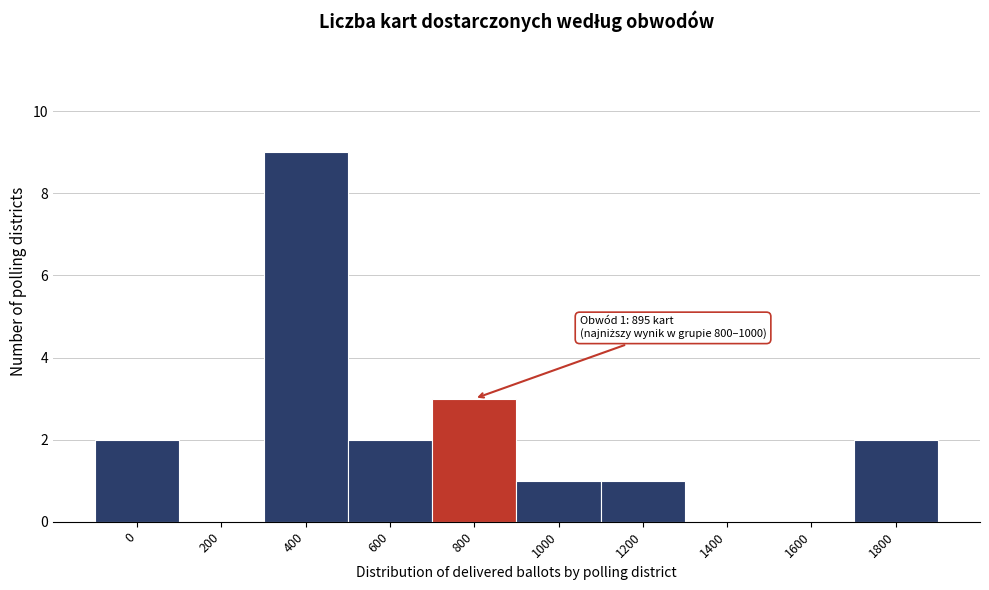

Reading left to right, extract all data points from this chart.

0=2	200=0	400=9	600=2	800=3	1000=1	1200=1	1400=0	1600=0	1800=2